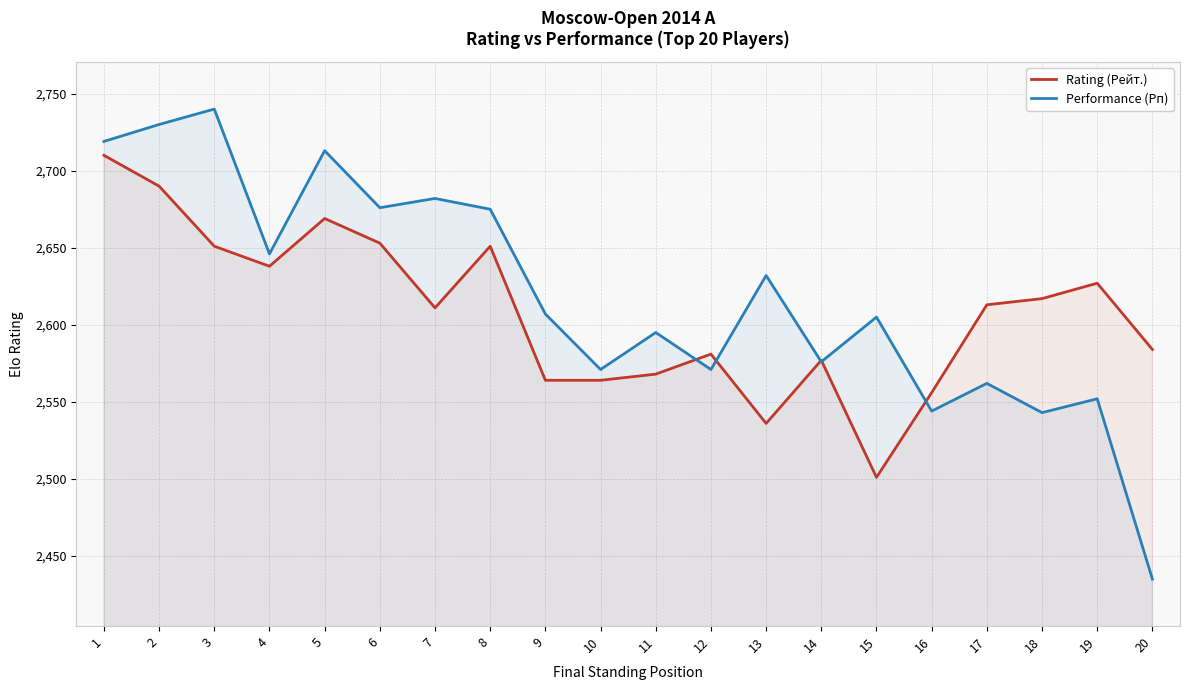

What is the value of the Rating (Рейт.) point at the 13th from the left?

2536